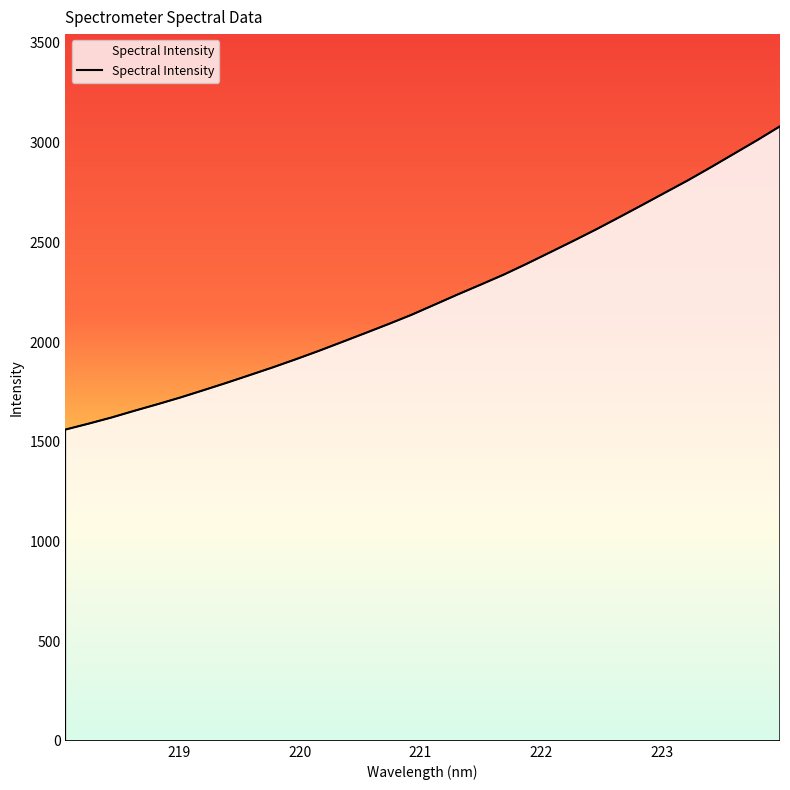

What is the smallest value displayed?

1561.1